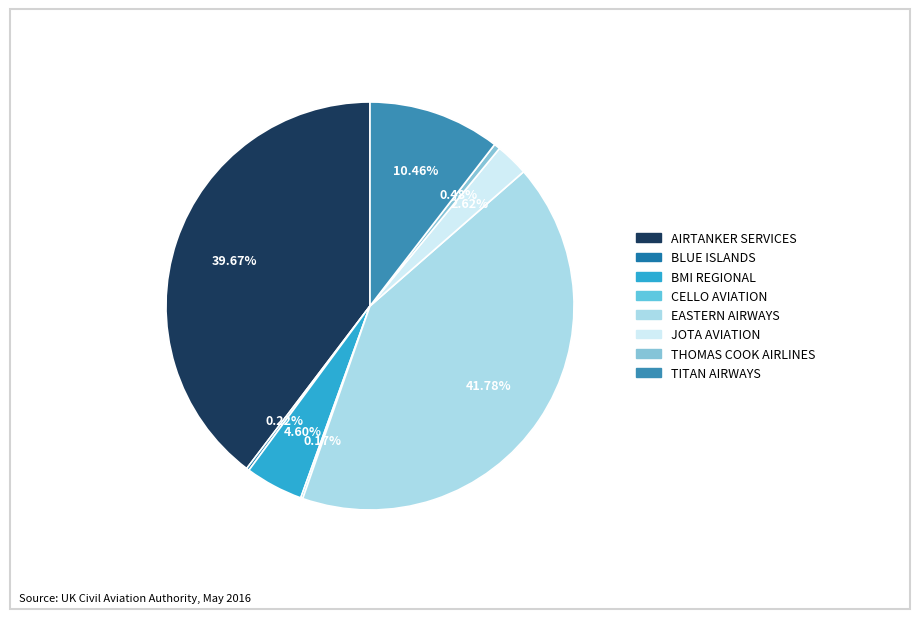

What is the smallest slice in the pie chart?

CELLO AVIATION LTD